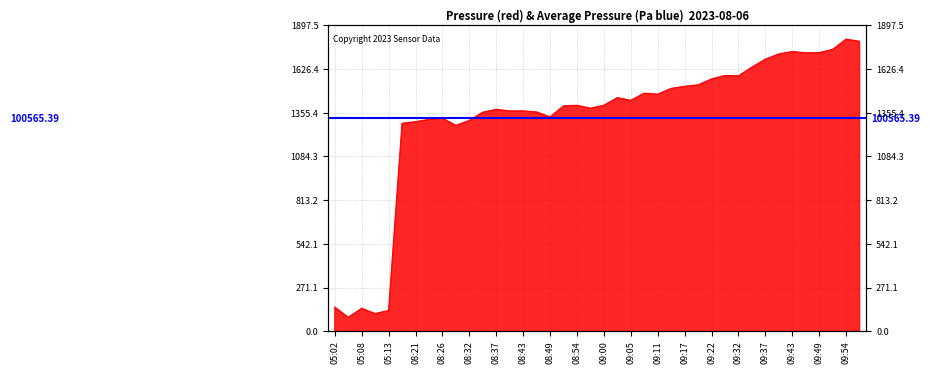

The chart shows a value of 166351.2 at 08:35. True or false?

False